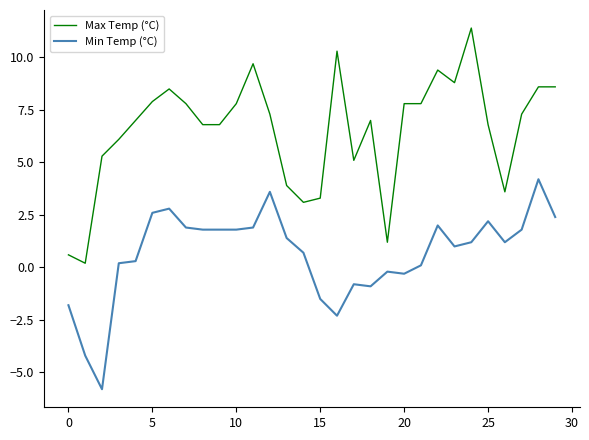

True or false: Min Temp (°C) and Max Temp (°C) intersect in this chart.

False